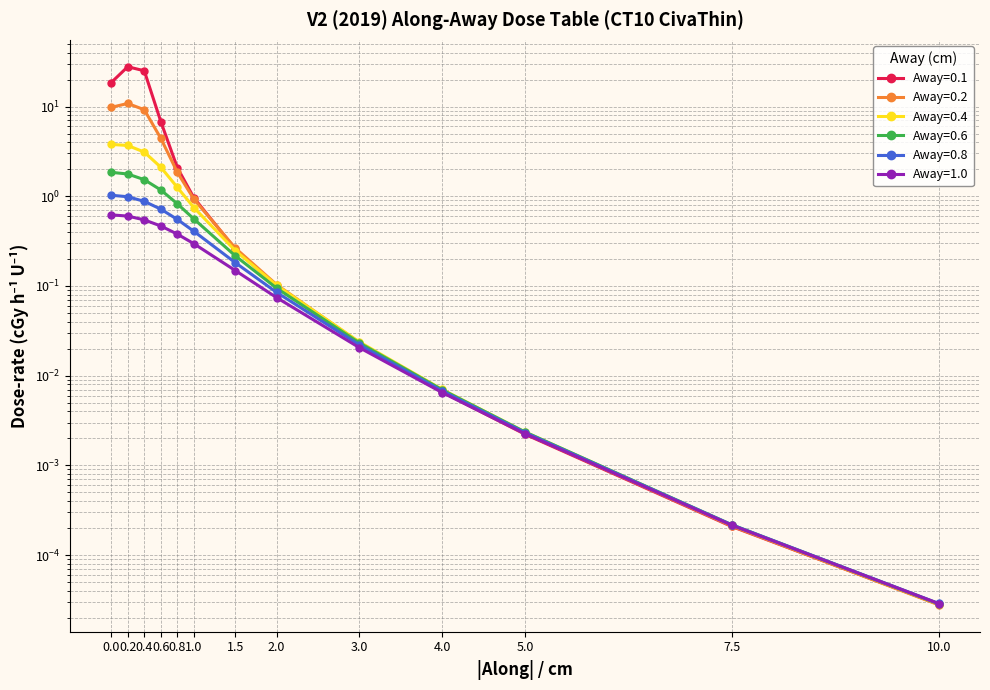

True or false: Away=0.4 has a value of 0.0 at 5.0.

False